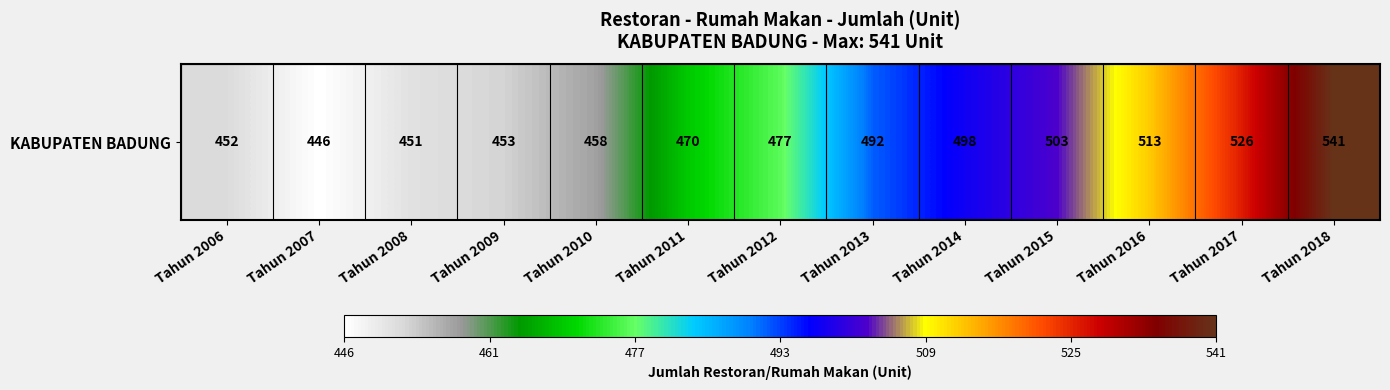

List the labels in order of value, largest first.

Tahun 2018, Tahun 2017, Tahun 2016, Tahun 2015, Tahun 2014, Tahun 2013, Tahun 2012, Tahun 2011, Tahun 2010, Tahun 2009, Tahun 2006, Tahun 2008, Tahun 2007